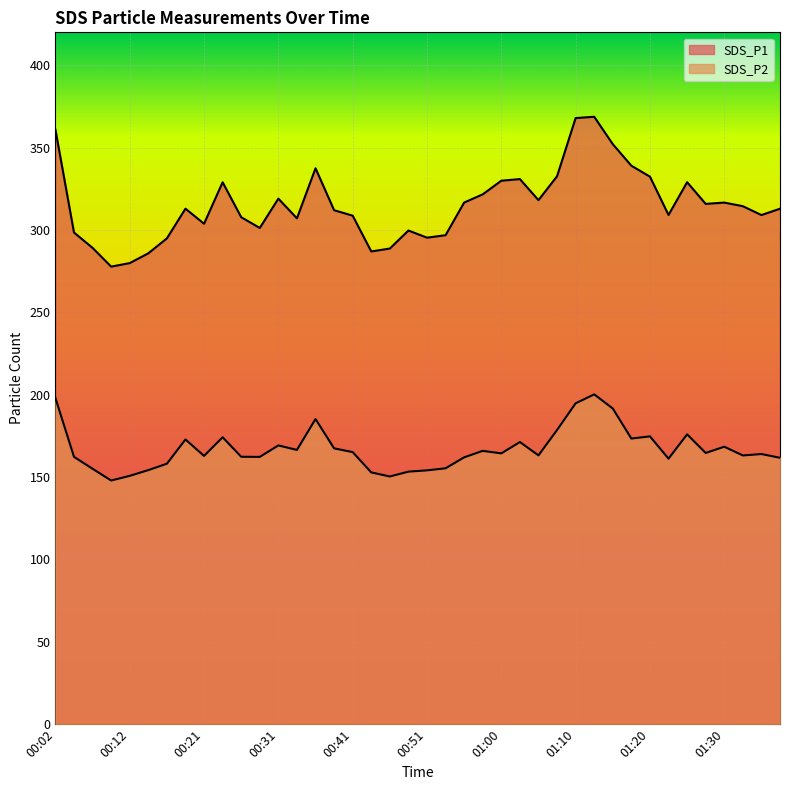

What is the label of the 40th point from the left?

01:37